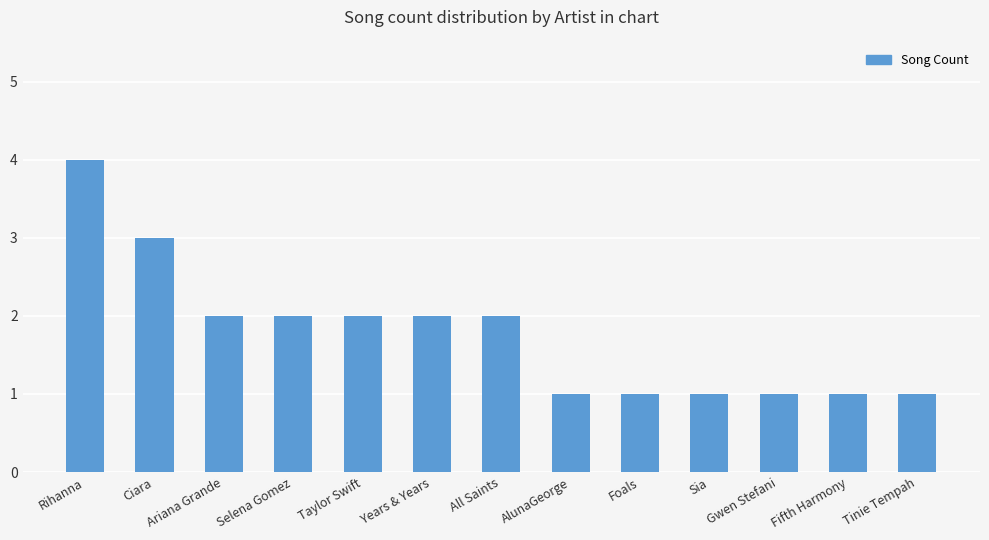

What is the difference between the values at Ciara and Tinie Tempah?

2